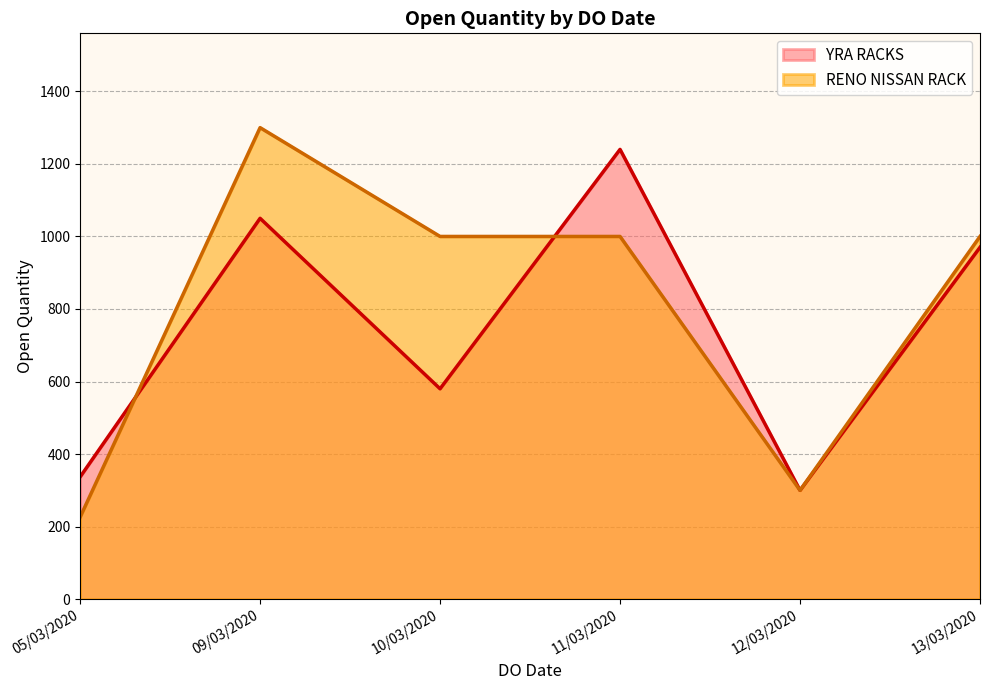

At which label is the value closest to 770?

10/03/2020